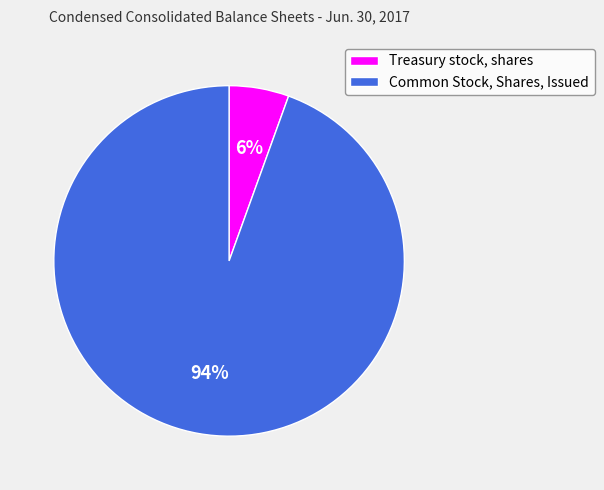

Which category has the biggest portion of the pie?

Common Stock, Shares, Issued